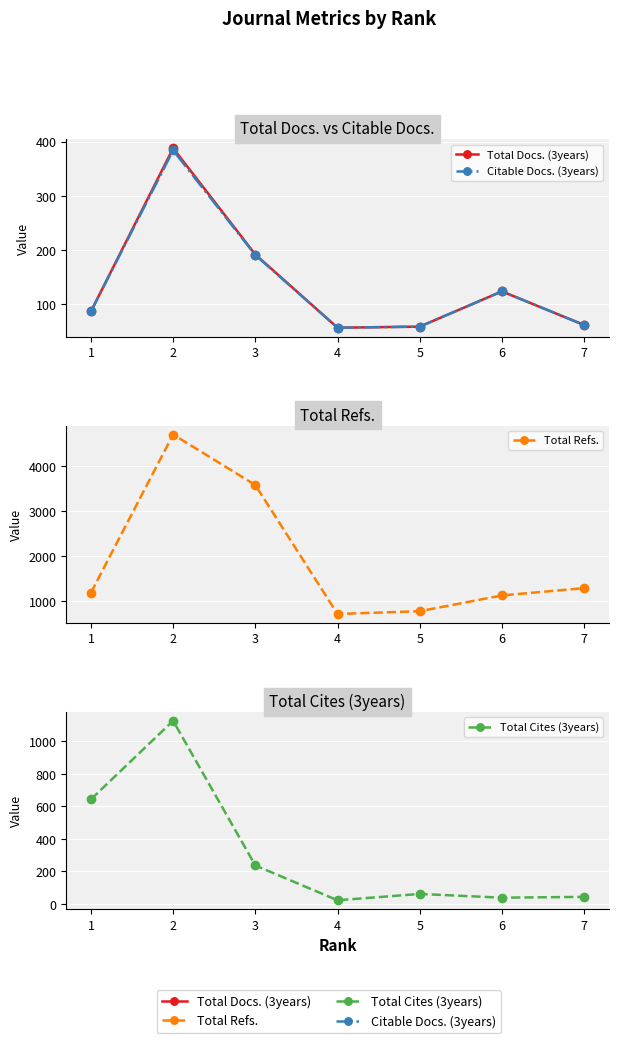

Where is the first local maximum for Citable Docs. (3years)?

2